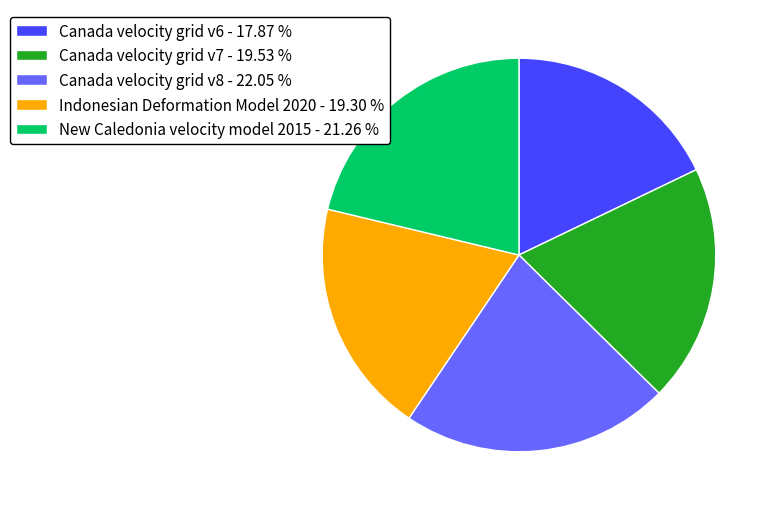

Is it true that Canada velocity grid v7 is 20% of the pie?

True